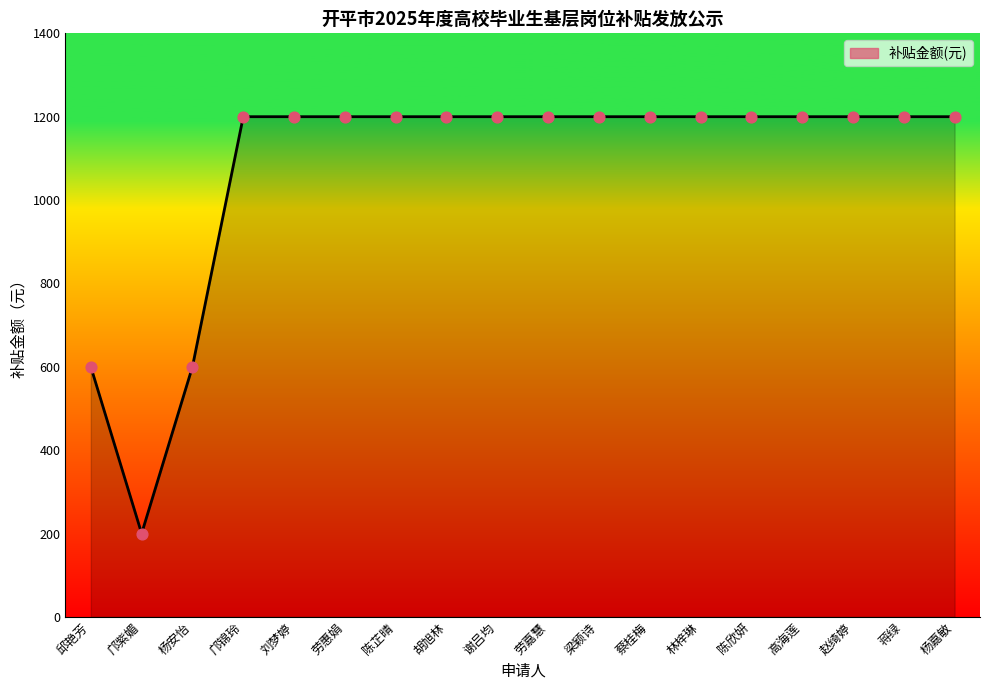

Approximately how many times larger is the value at 林梓琳 compared to 胡旭林?

1.0